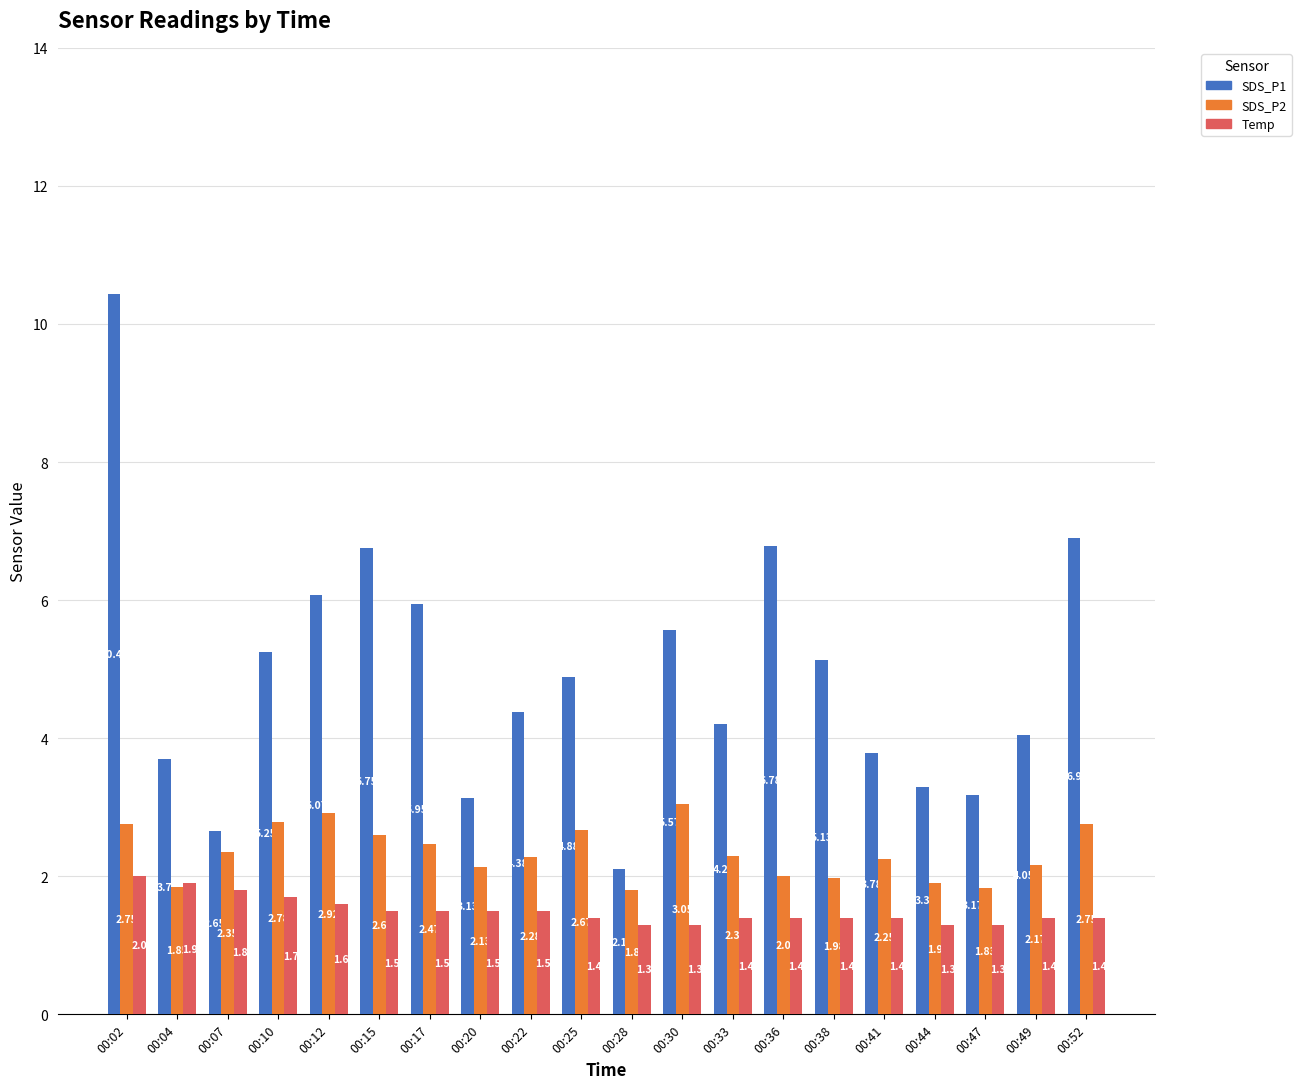

What is the minimum value shown in the chart?

1.3